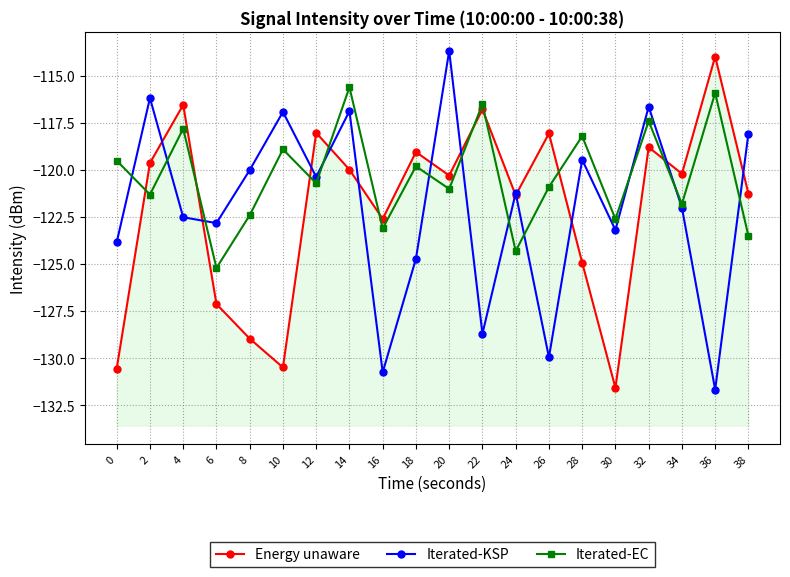

How many lines are shown in the chart?

3